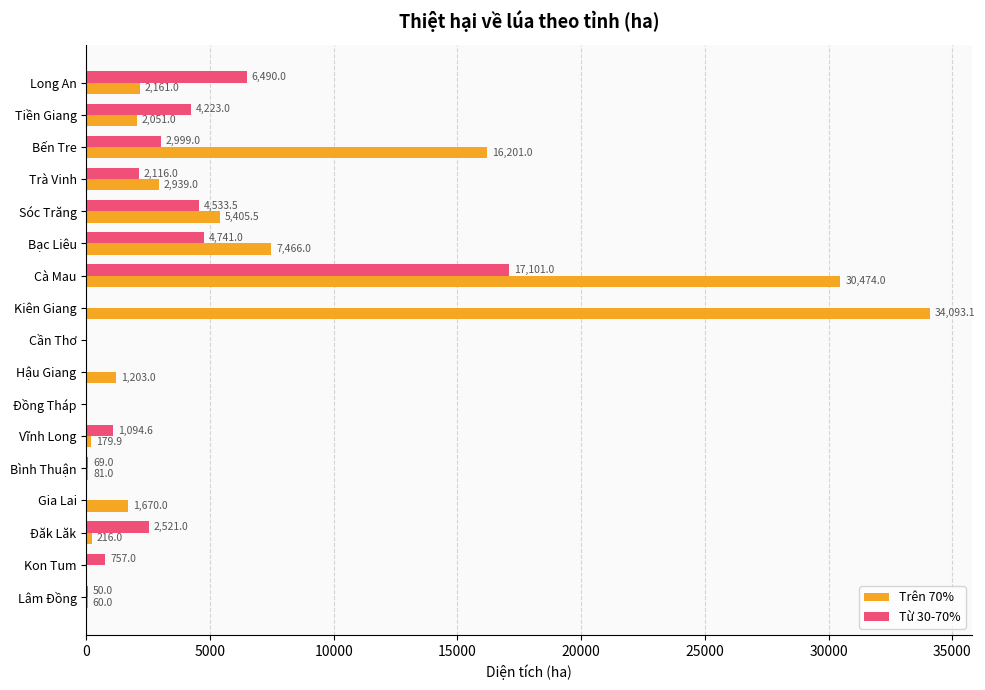

What is the sum of all Trên 70% values?

104200.5